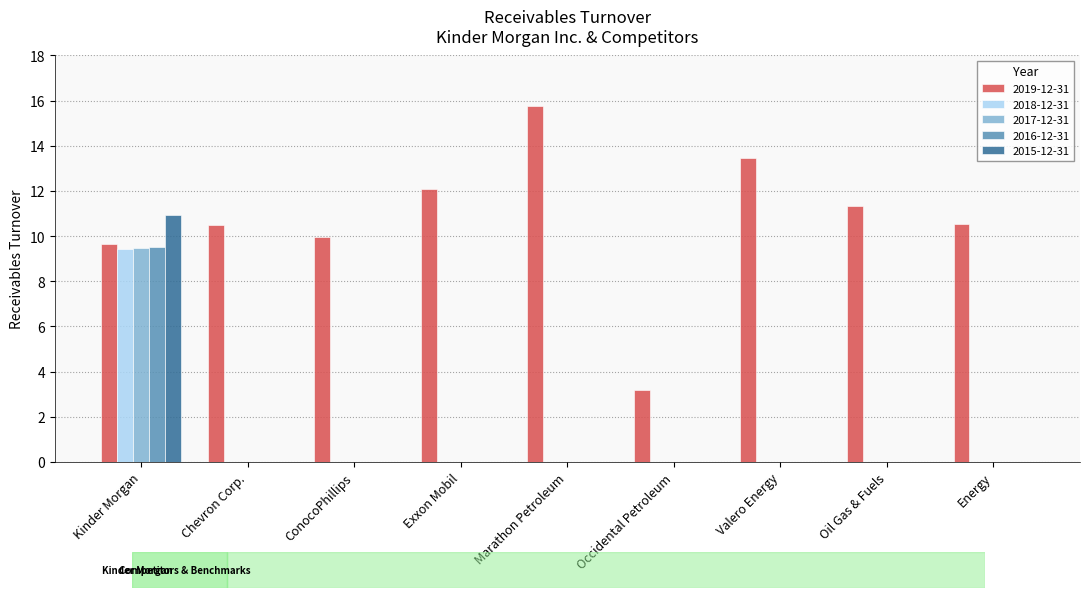

What is the sum of all 2017-12-31 values?

9.5